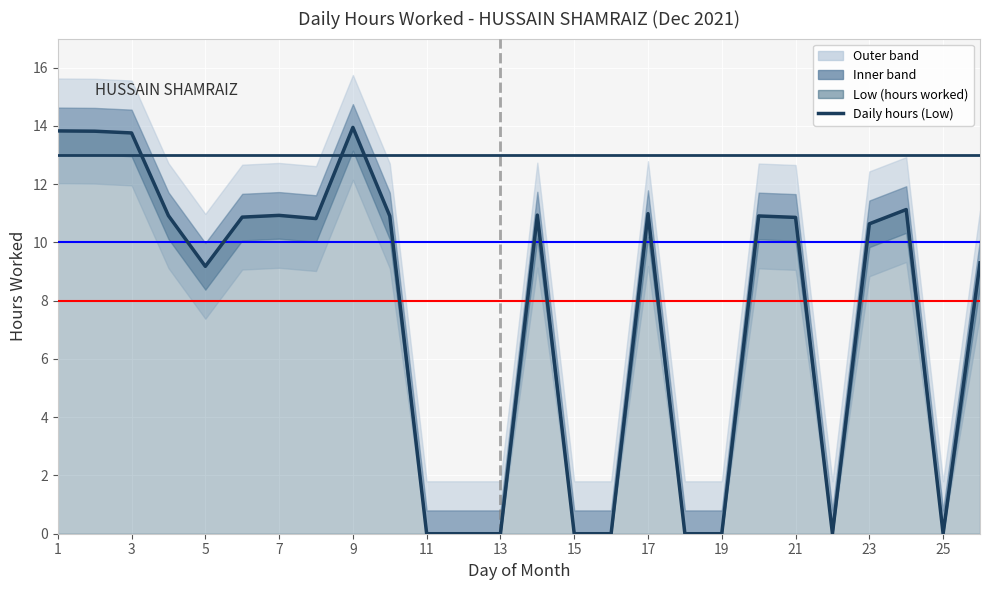

Reading left to right, list all the values displayed in this chart.

13.8	13.8	13.8	10.9	9.2	10.9	10.9	10.8	13.9	10.9	0.0	0.0	0.0	10.9	0.0	0.0	11.0	0.0	0.0	10.9	10.9	0.0	10.6	11.1	0.0	9.3